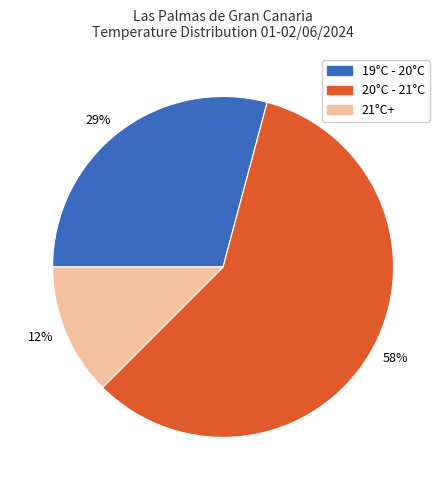

Which slice is the smallest?

12%